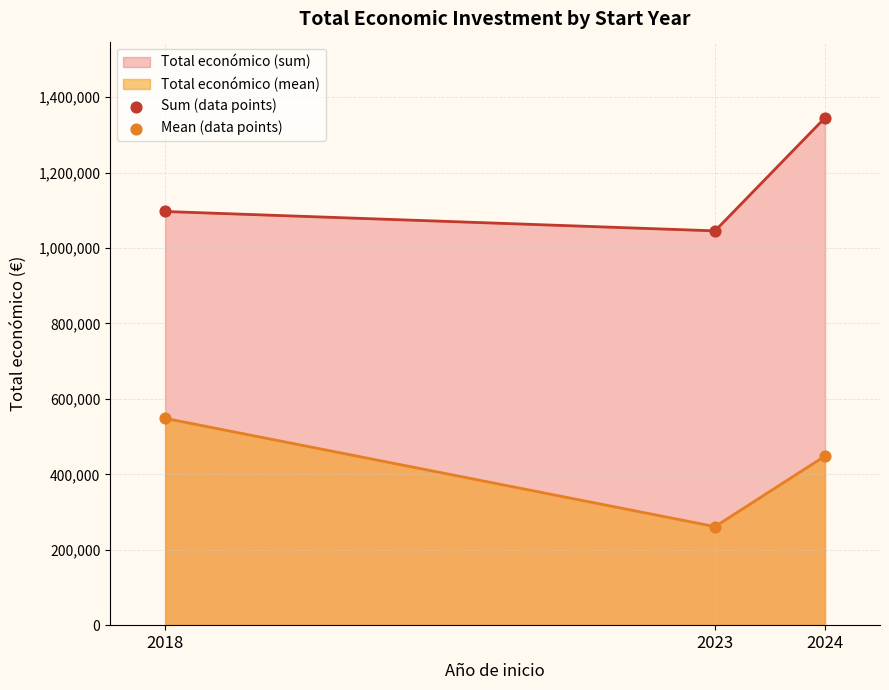

Which series has the largest Y range (max minus min)?

Sum (data points)